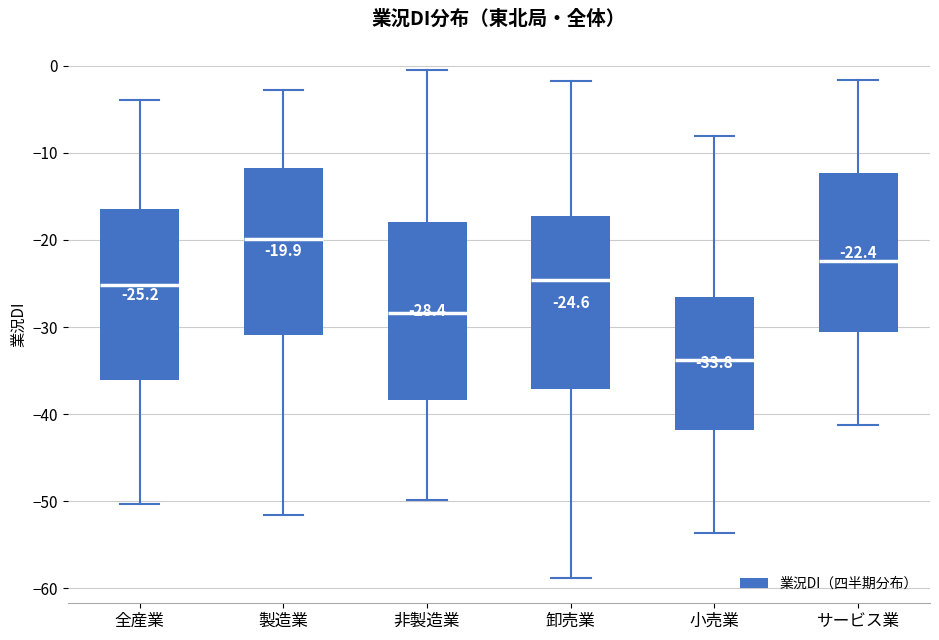

Which box's median line is the highest?

製造業